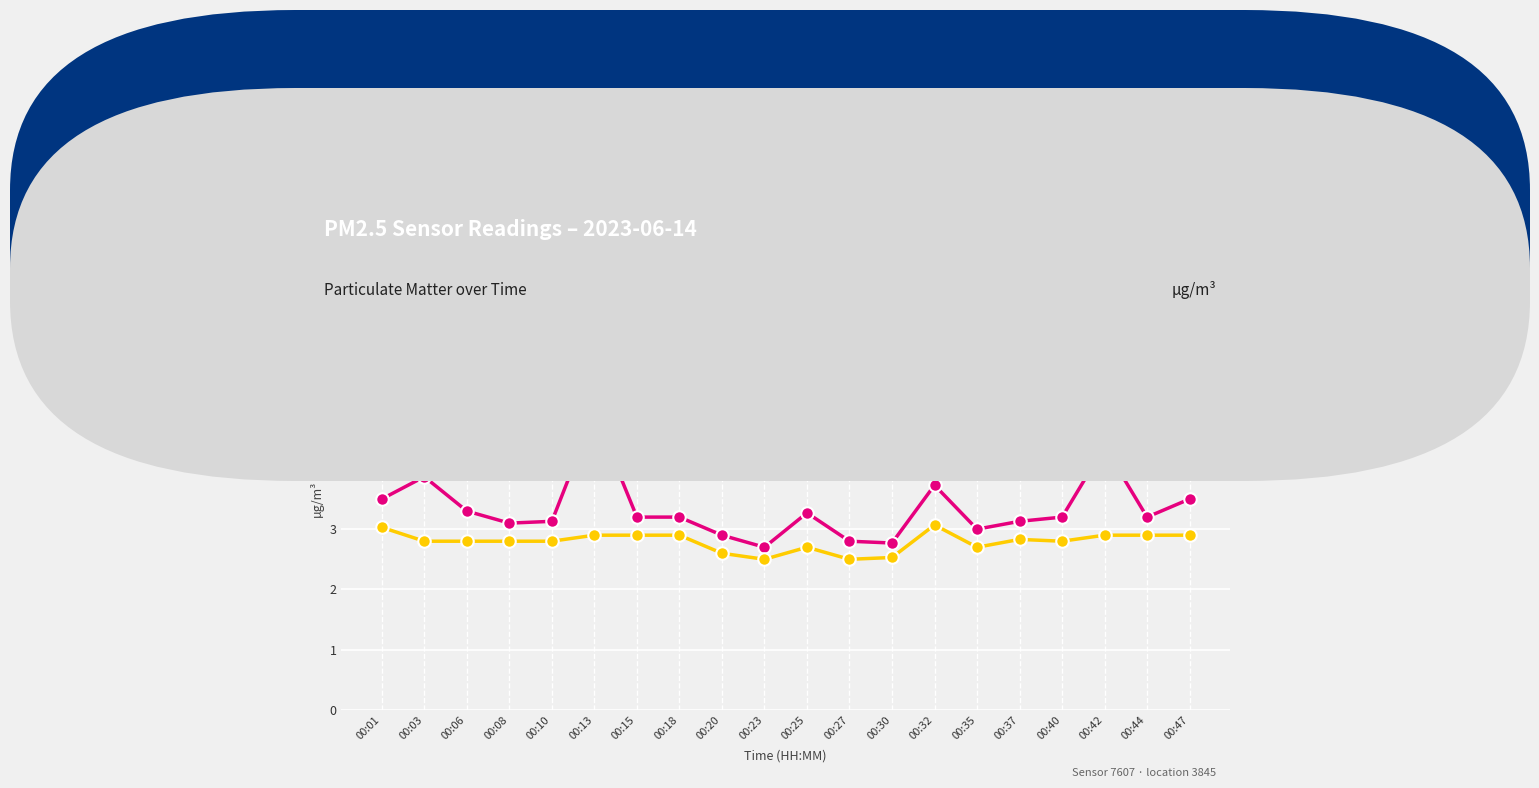

What is the spread (max minus min) of values at 00:13?

2.0